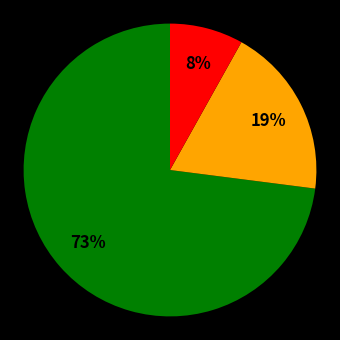

Does any single category account for the majority?

Yes